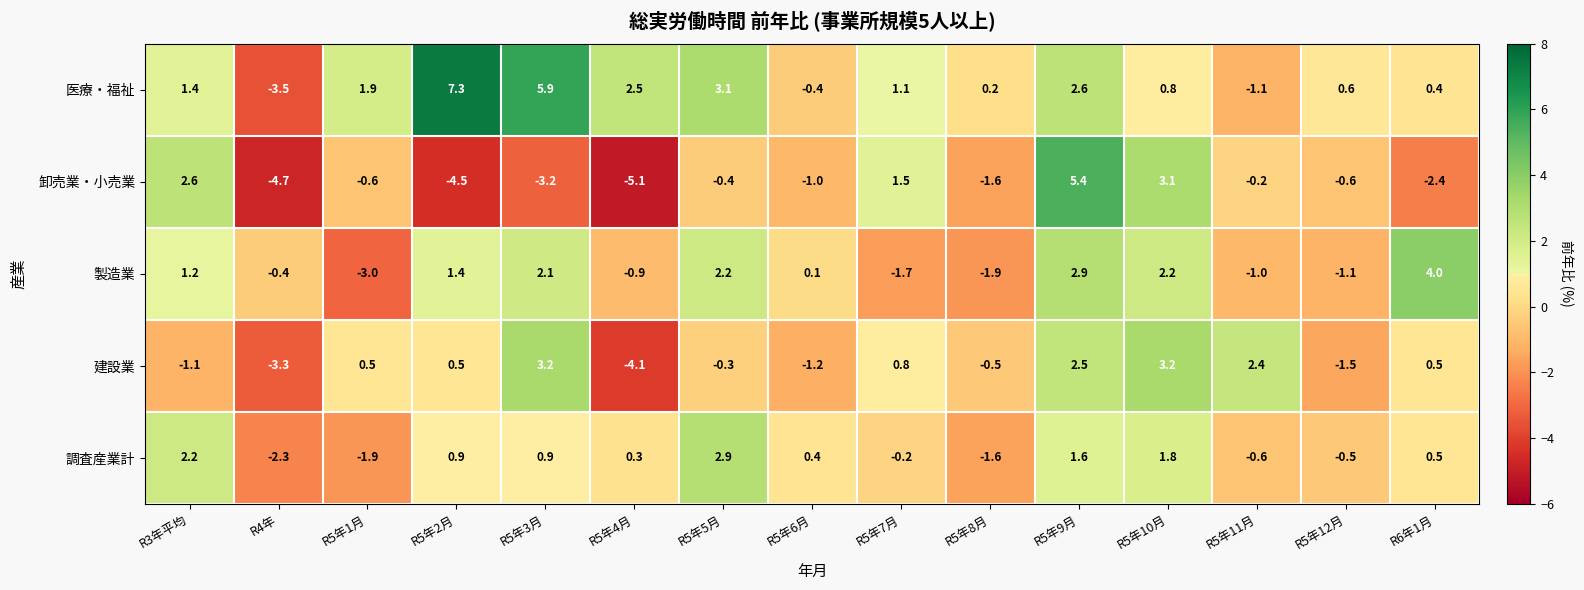

True or false: 製造業 has a value of -1.0 at R5年8月.

False